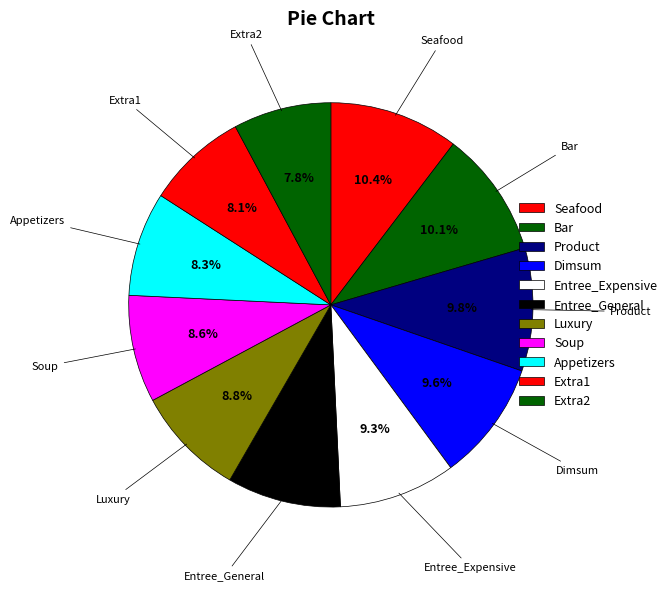

What is the total percentage of Seafood and Product?

20.2%